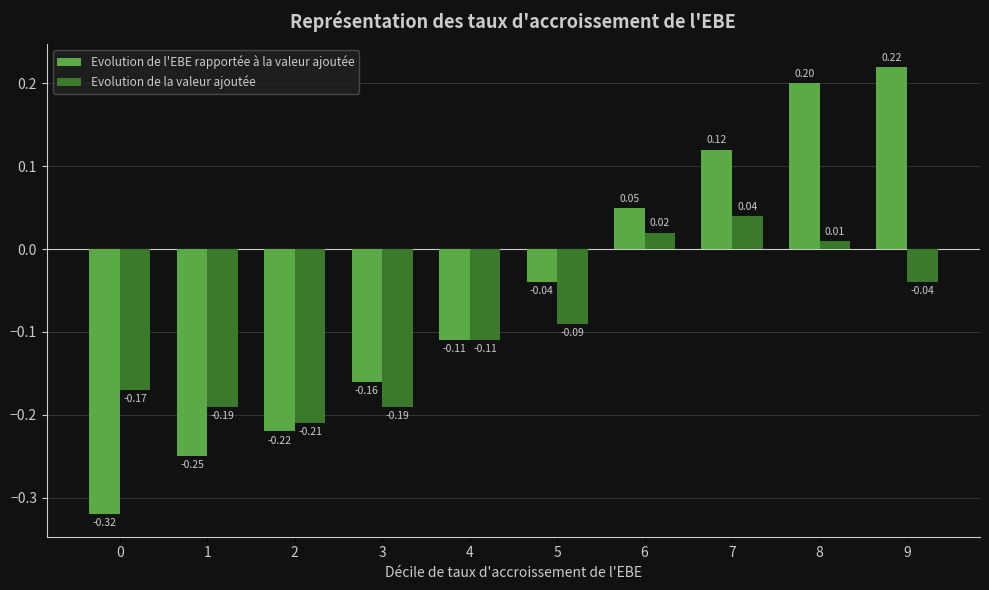

List the series in order of their peak value, highest first.

Evolution de l'EBE rapportée à la valeur ajoutée, Evolution de la valeur ajoutée